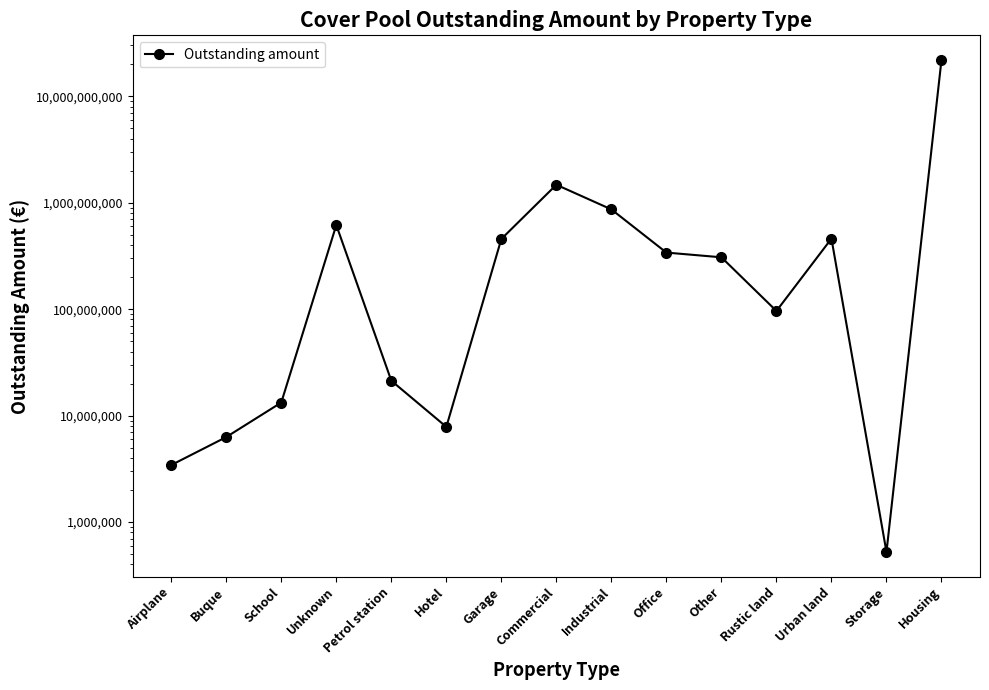

Between Commercial and Hotel, which is larger?

Commercial